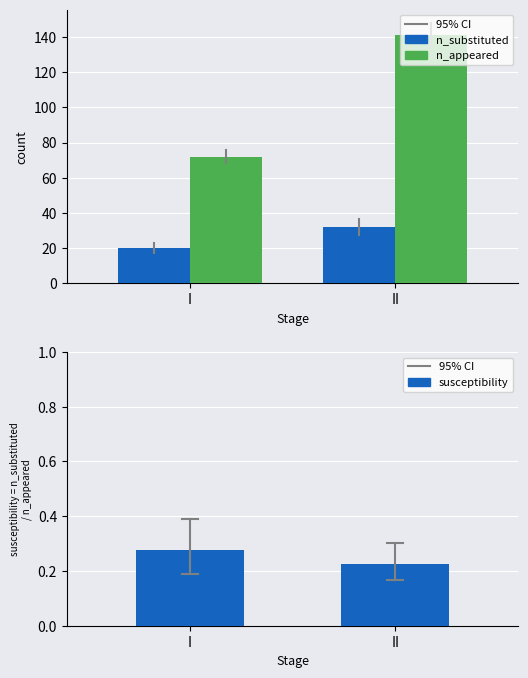

The n_appeared series shows 112.0 at I. True or false?

False